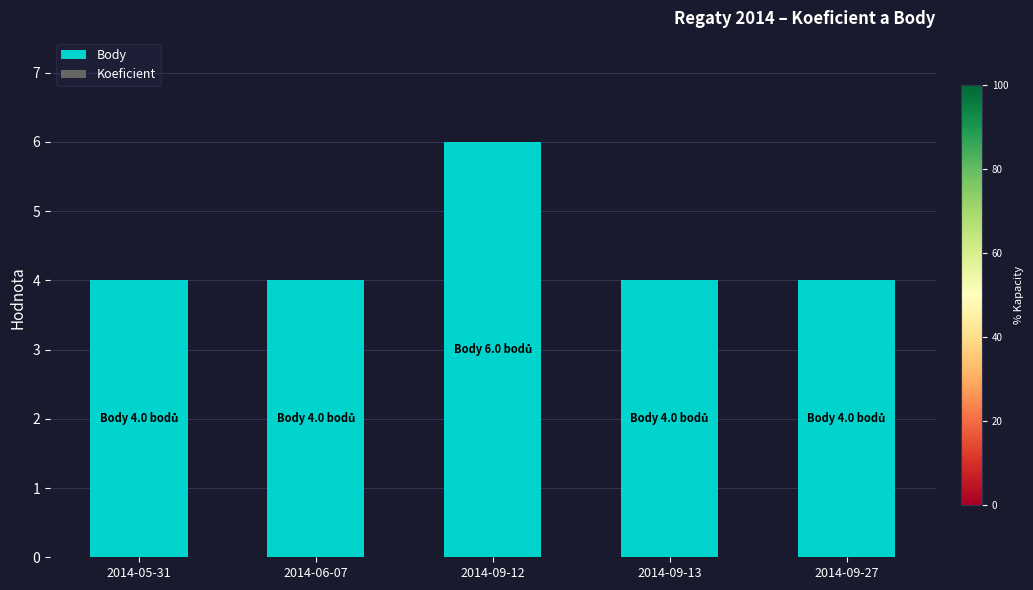

What is the label of the 4th bar from the left?

2014-09-13